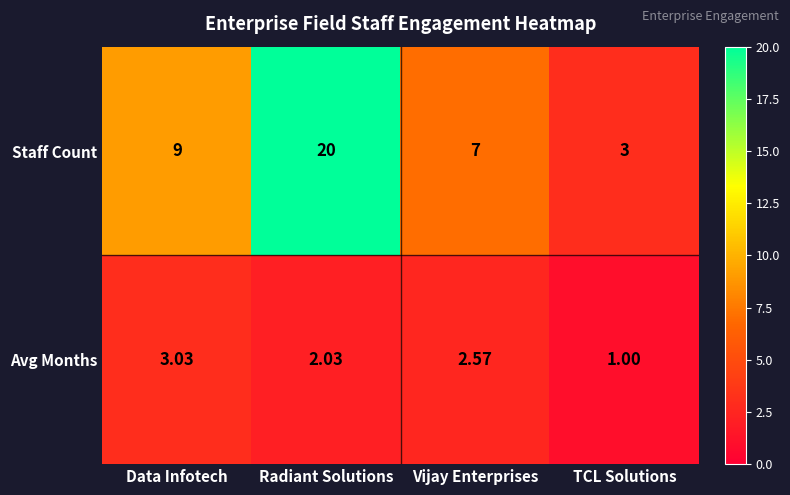

How many values in the Staff Count series are below 9?

2